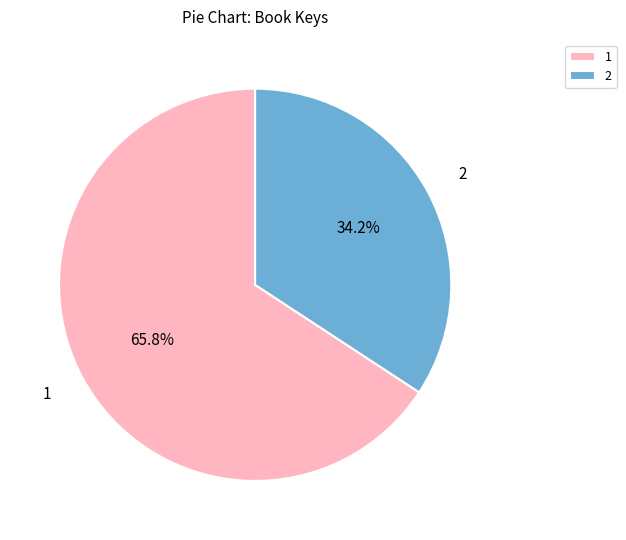

Which category accounts for the majority?

1